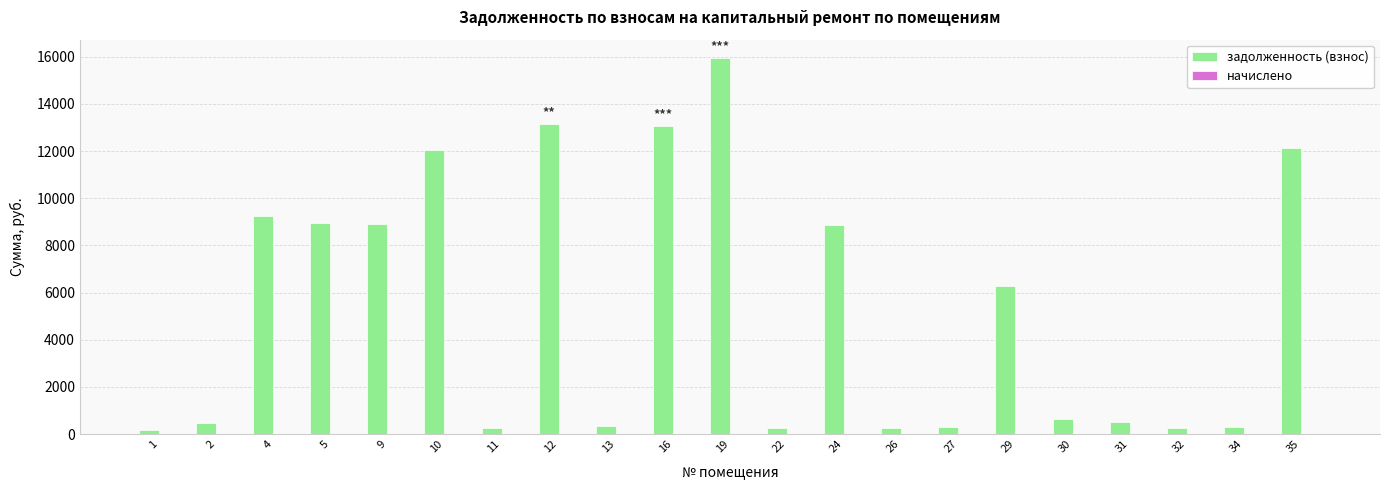

How many data points does each series have?

21